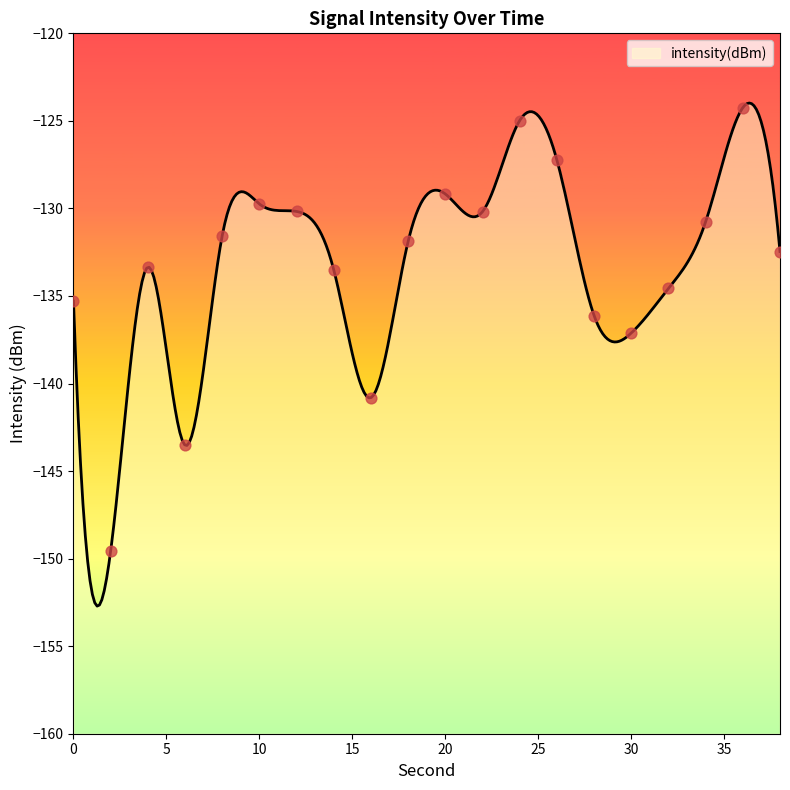

What is the change in value from 28 to 38?

+3.7